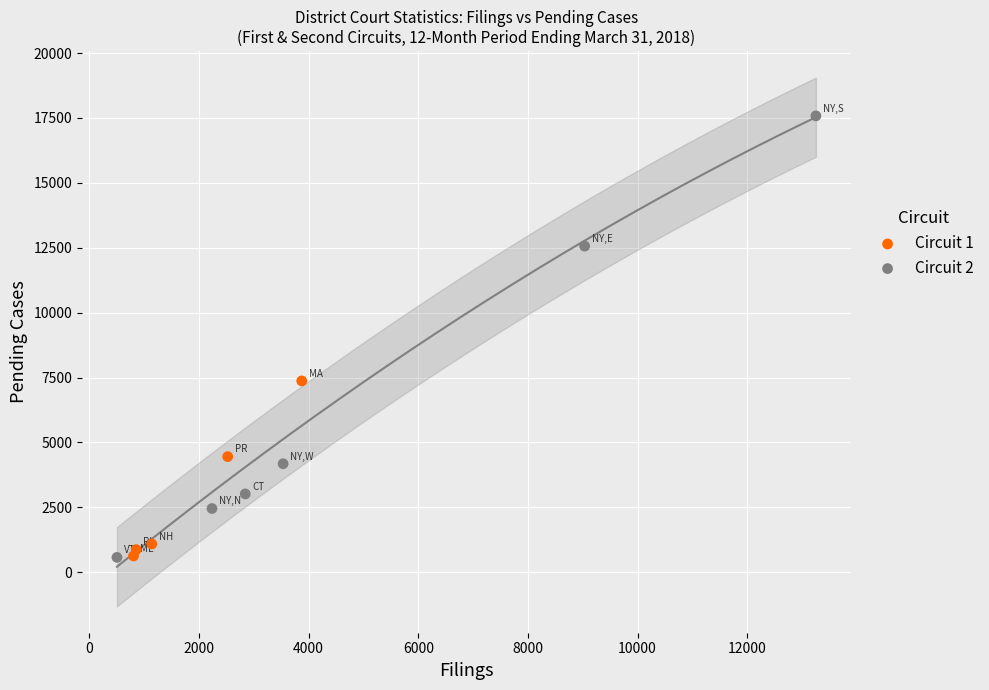

Which series has the widest spread of Y values?

Circuit 2